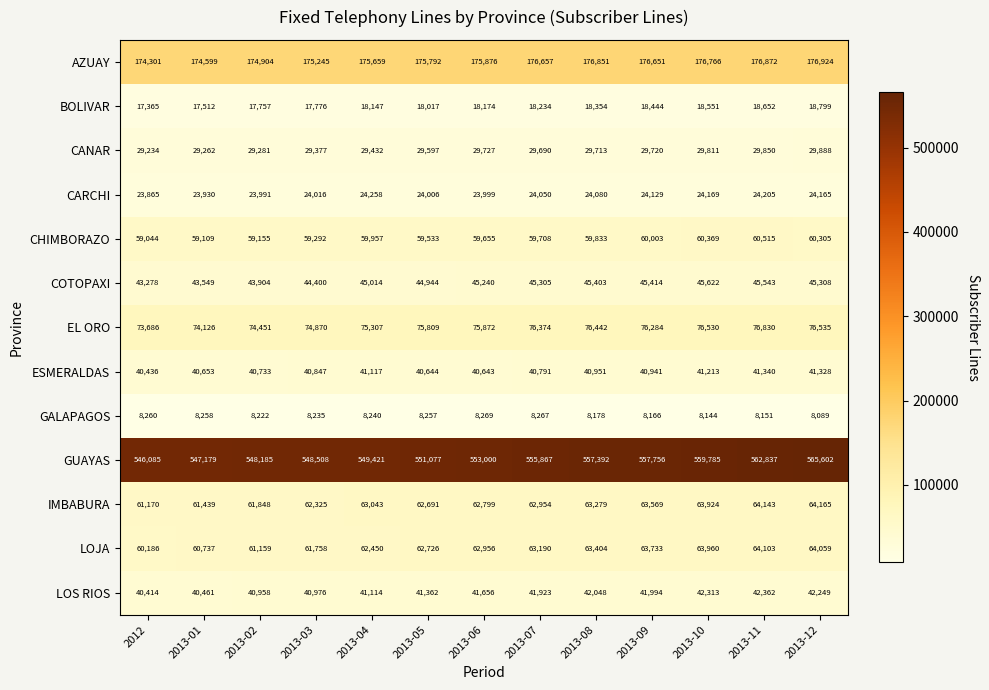

Which label corresponds to the smallest value in the chart?

2013-12